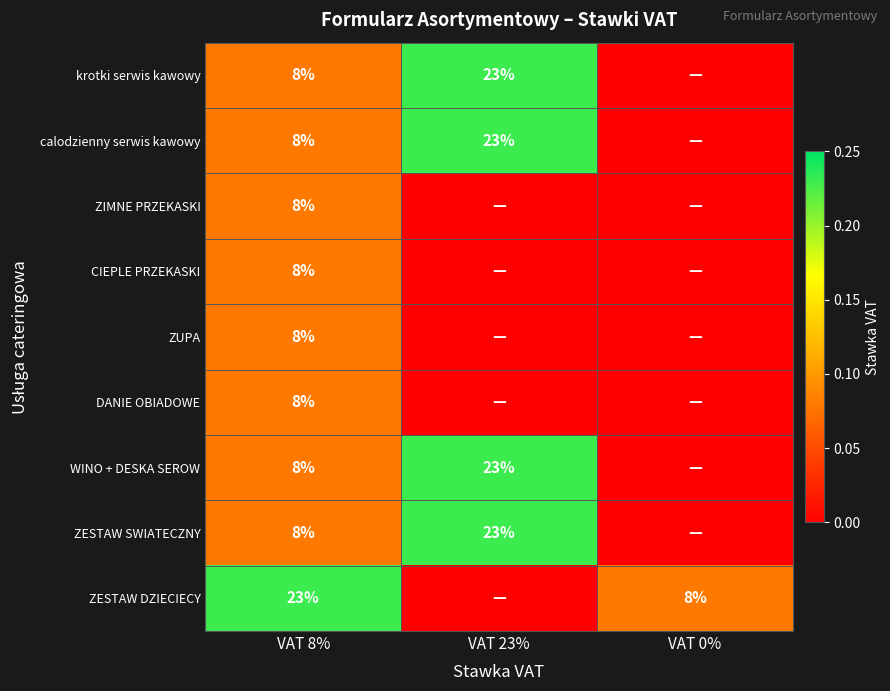

What is the total value across all series at VAT 8%?

87